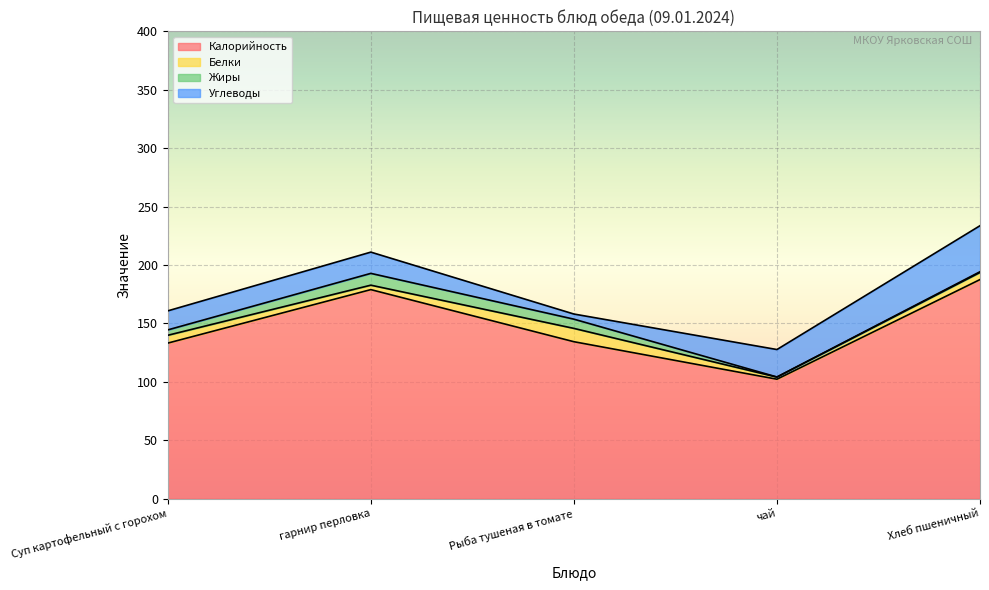

What are all the series names shown in the legend?

Калорийность, Белки, Жиры, Углеводы